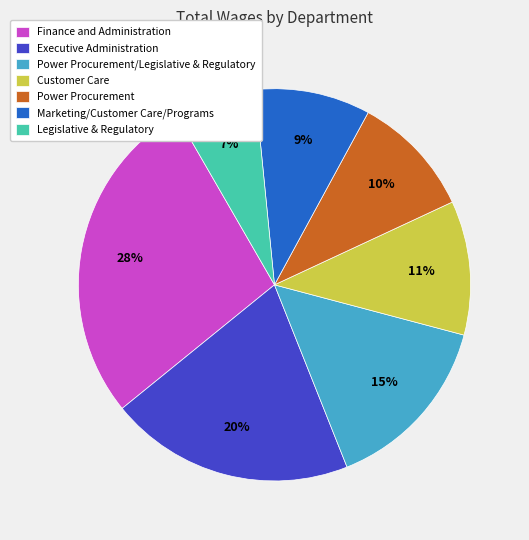

Does any single category account for the majority?

No